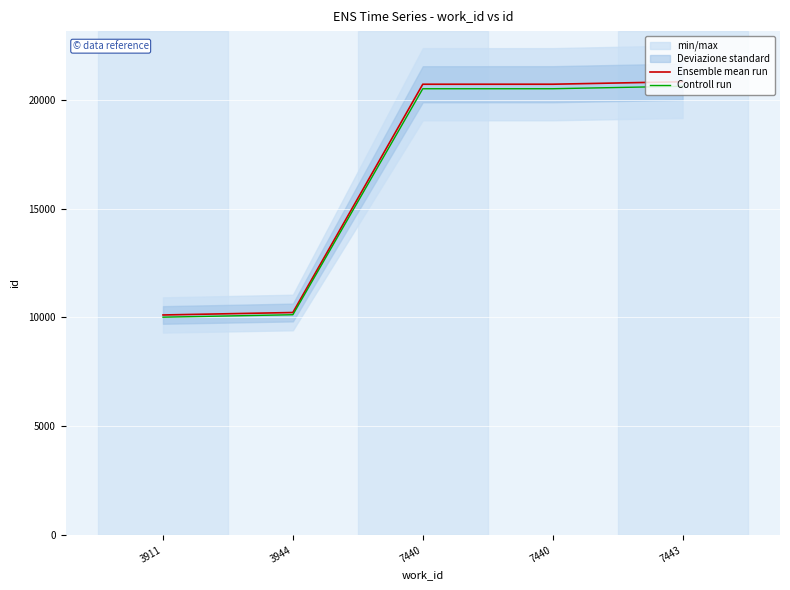

What is the average value of the Ensemble mean run series?

16518.2